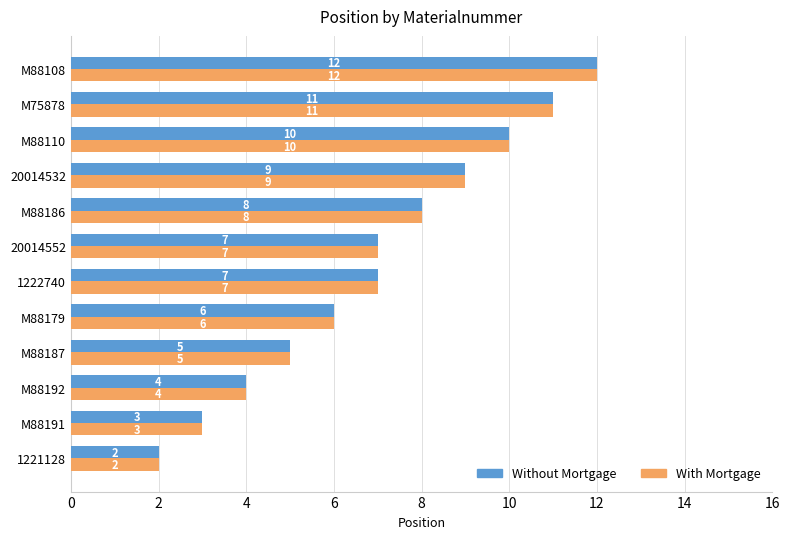

What is the difference between the maximum and minimum values in the Without Mortgage series?

10